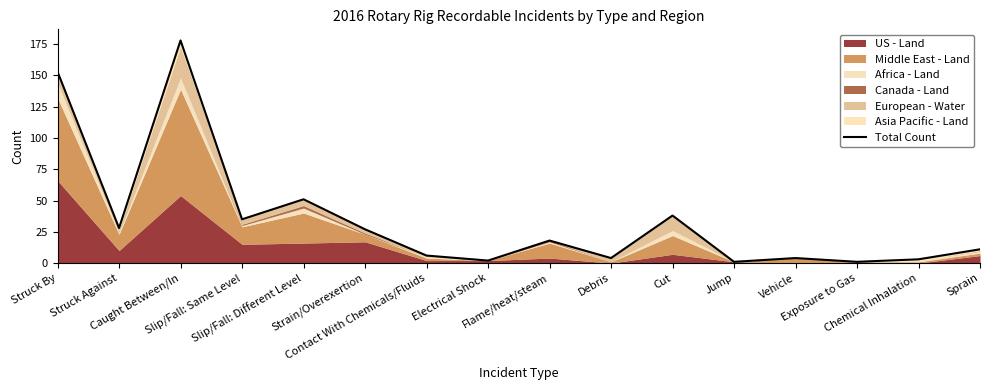

List the labels in order of value, smallest first.

Jump, Exposure to Gas, Electrical Shock, Chemical Inhalation, Debris, Vehicle, Contact With Chemicals/Fluids, Sprain, Flame/heat/steam, Strain/Overexertion, Struck Against, Slip/Fall: Same Level, Cut, Slip/Fall: Different Level, Struck By, Caught Between/In